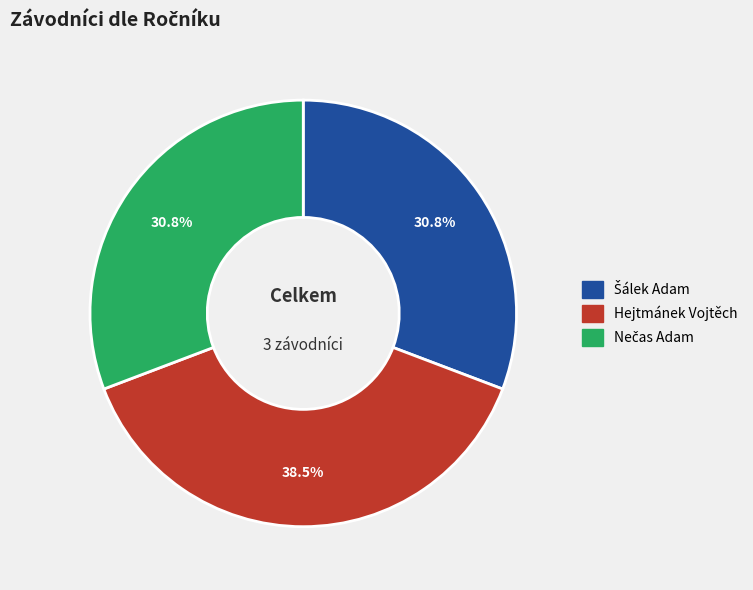

What is the largest slice in the pie chart?

Hejtmánek Vojtěch